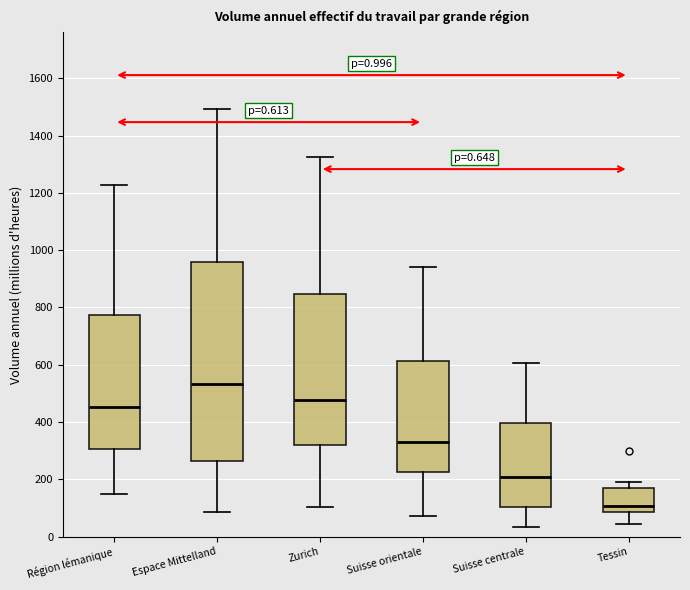

Which box has the lowest median line?

Tessin